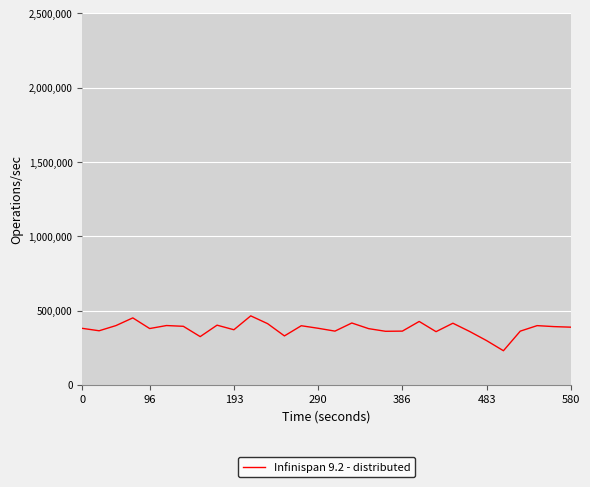

What is the smallest value displayed?

229400